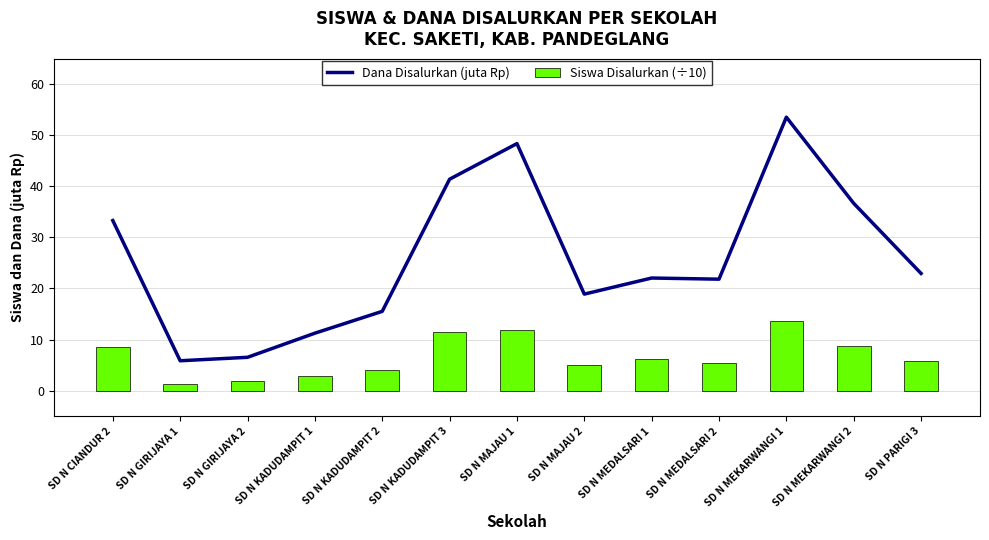

Reading left to right, list all the values displayed in this chart.

Dana Disalurkan (juta Rp): SD N CIANDUR 2=33.3	SD N GIRIJAYA 1=5.8	SD N GIRIJAYA 2=6.5	SD N KADUDAMPIT 1=11.2	SD N KADUDAMPIT 2=15.5	SD N KADUDAMPIT 3=41.4	SD N MAJAU 1=48.4	SD N MAJAU 2=18.9	SD N MEDALSARI 1=22.1	SD N MEDALSARI 2=21.8	SD N MEKARWANGI 1=53.5	SD N MEKARWANGI 2=36.7	SD N PARIGI 3=22.9
Siswa Disalurkan (÷10): SD N CIANDUR 2=8.5	SD N GIRIJAYA 1=1.3	SD N GIRIJAYA 2=1.8	SD N KADUDAMPIT 1=2.9	SD N KADUDAMPIT 2=4.0	SD N KADUDAMPIT 3=11.4	SD N MAJAU 1=11.9	SD N MAJAU 2=5.0	SD N MEDALSARI 1=6.2	SD N MEDALSARI 2=5.4	SD N MEKARWANGI 1=13.6	SD N MEKARWANGI 2=8.7	SD N PARIGI 3=5.8